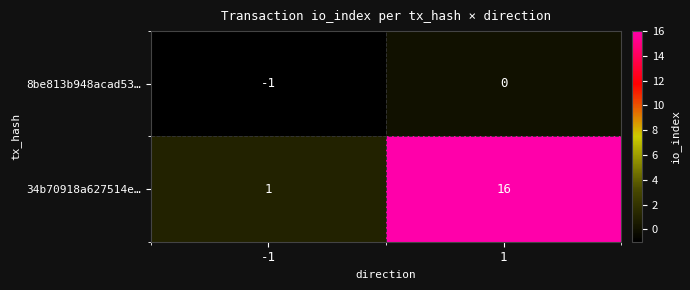

Rank the series at -1 from lowest to highest value.

8be813b948acad53…, 34b70918a627514e…